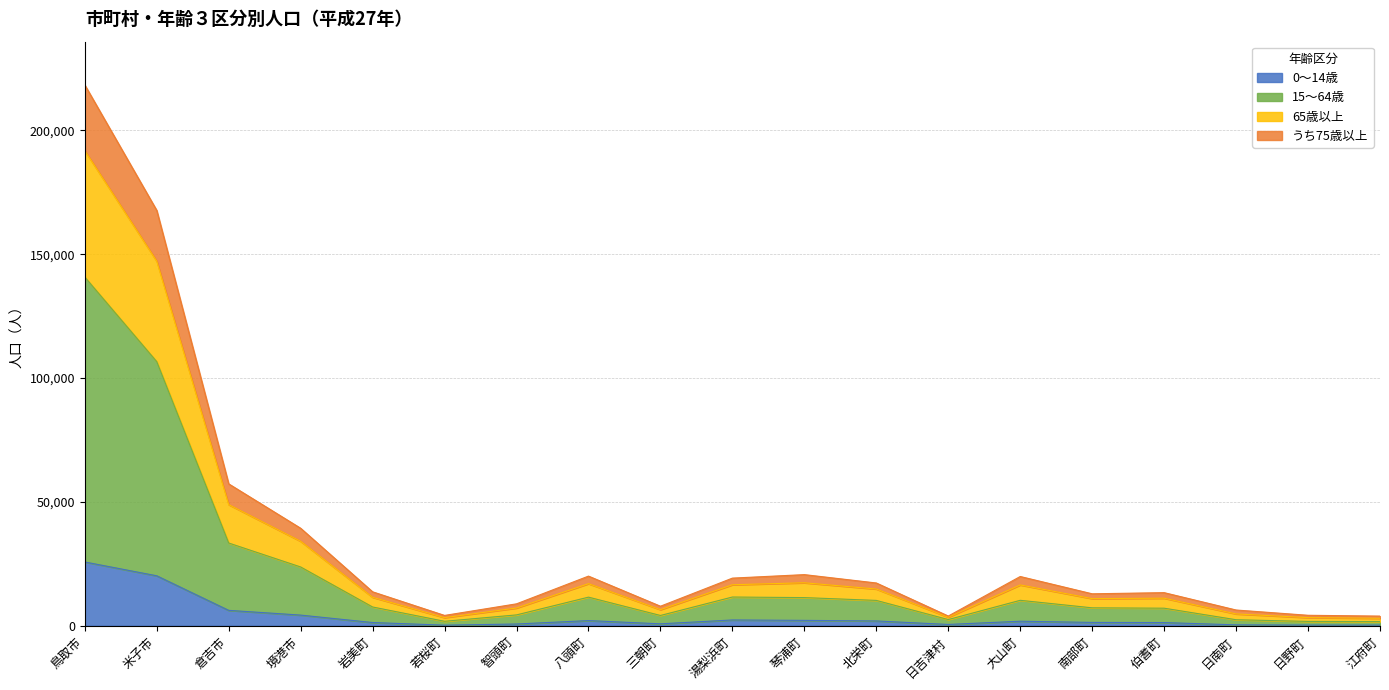

What is the label of the 18th point from the right?

米子市